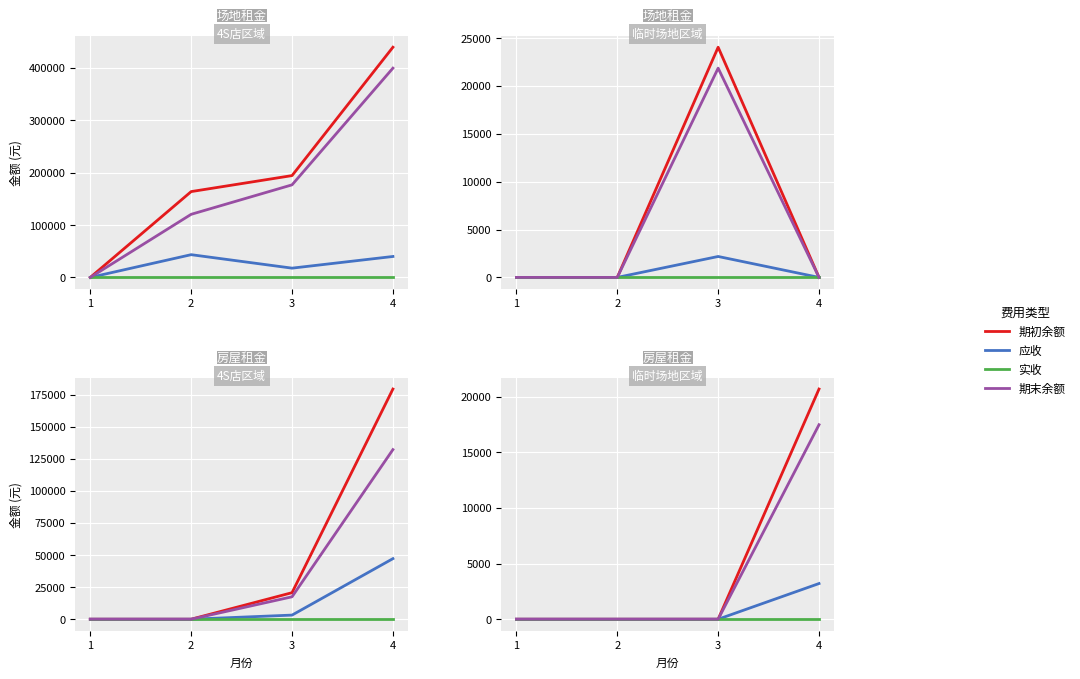

What are all the series names shown in the legend?

期初余额, 应收, 实收, 期末余额